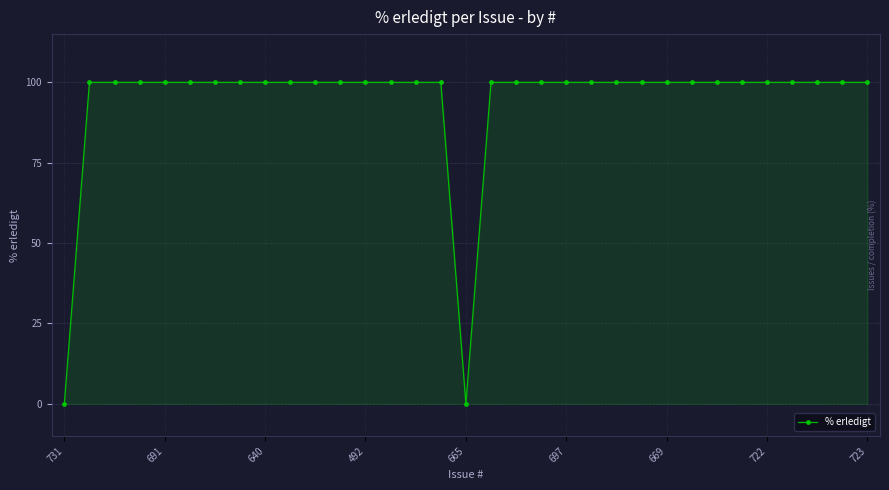

What is the difference between the second highest and second lowest values?

100